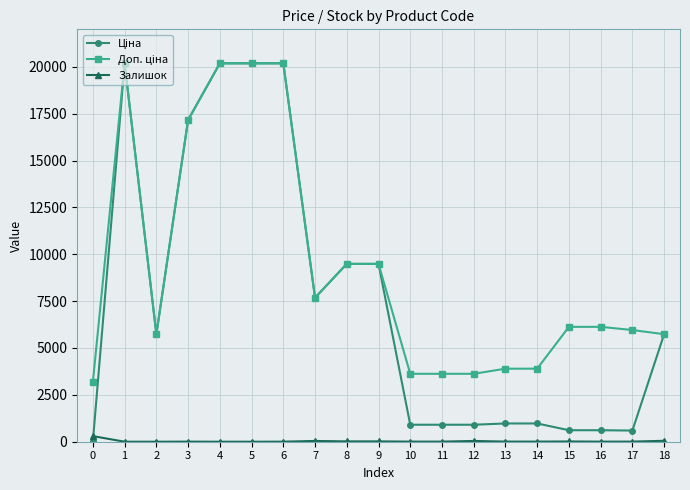

What is the maximum value shown in the chart?

20186.0